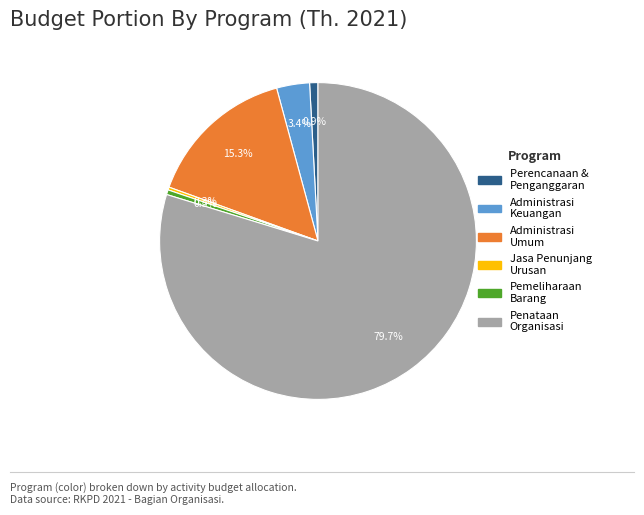

Does any single category account for the majority?

Yes